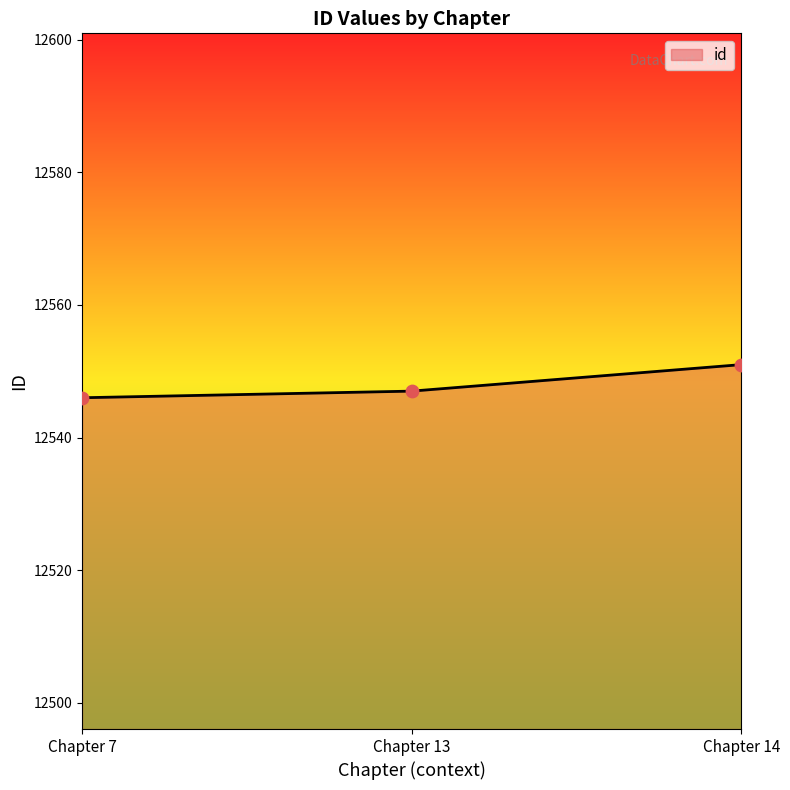

Approximately how many times larger is the value at Chapter 13 compared to Chapter 7?

1.0